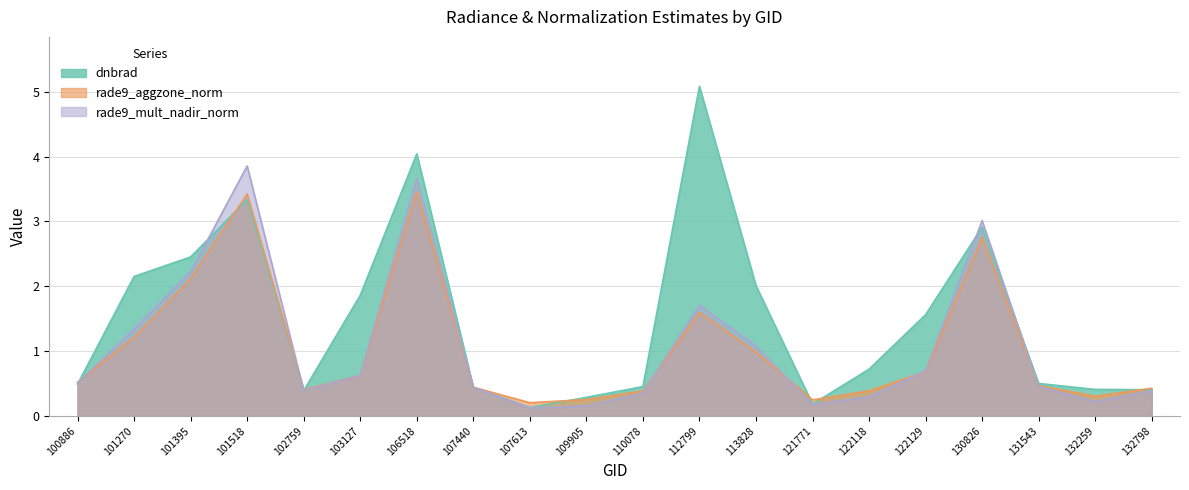

Does the chart display data point markers on the line(s)?

No